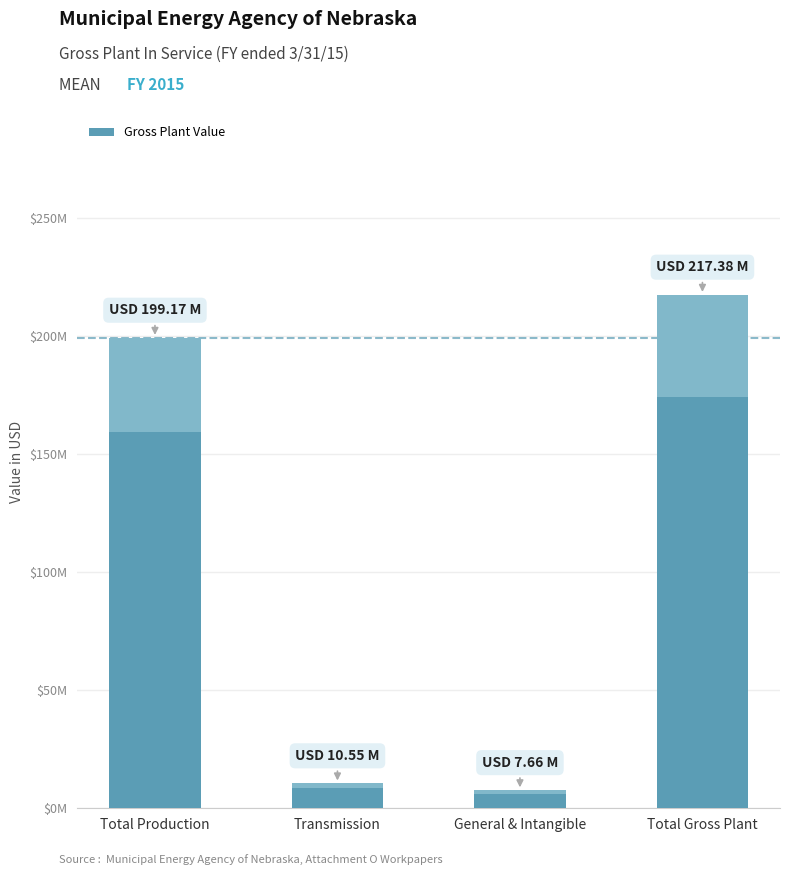

List the labels in order of value, smallest first.

General & Intangible, Transmission, Total Production, Total Gross Plant